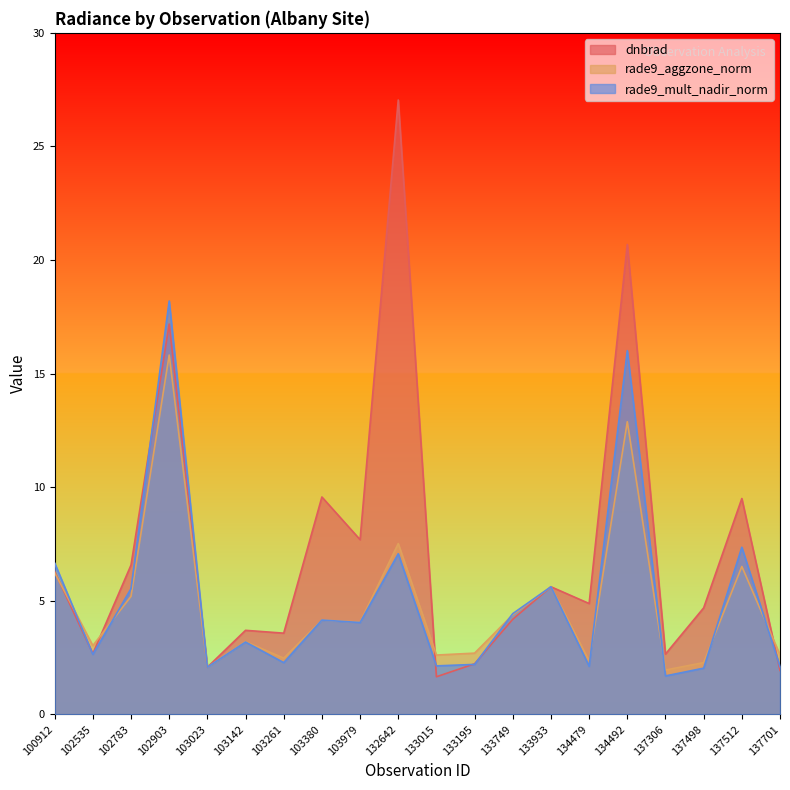

Which series has the widest spread of values?

dnbrad